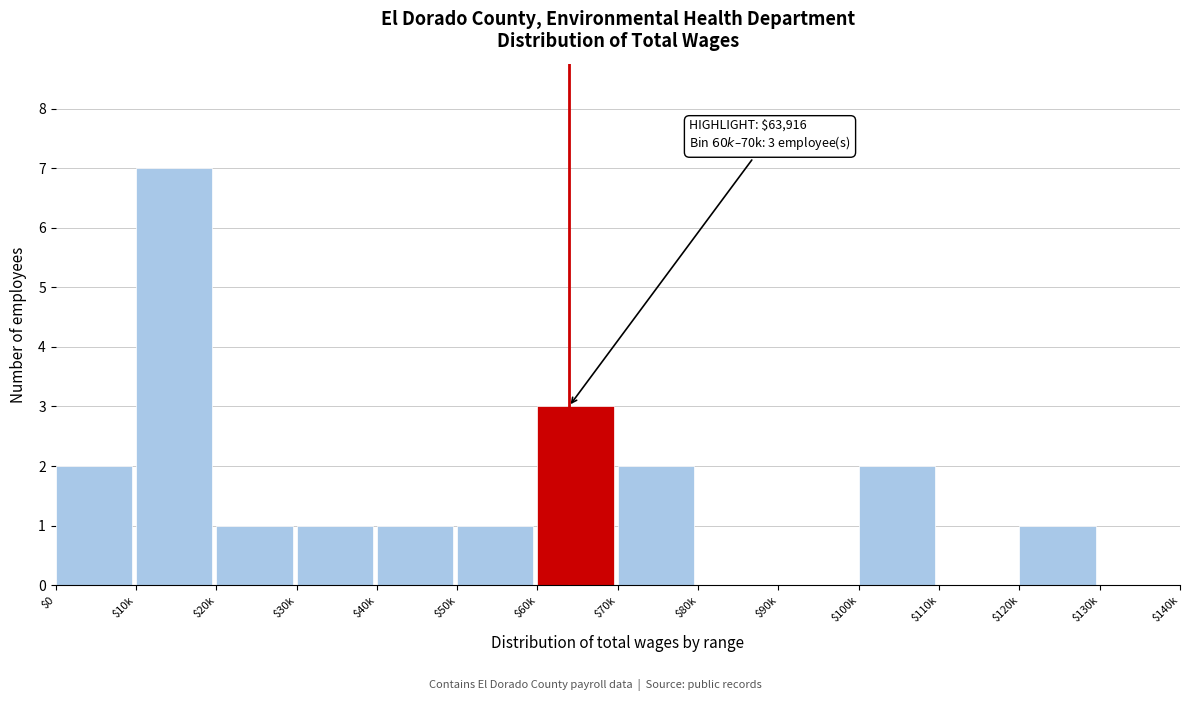

True or false: the data shows 1 at $20k.

True